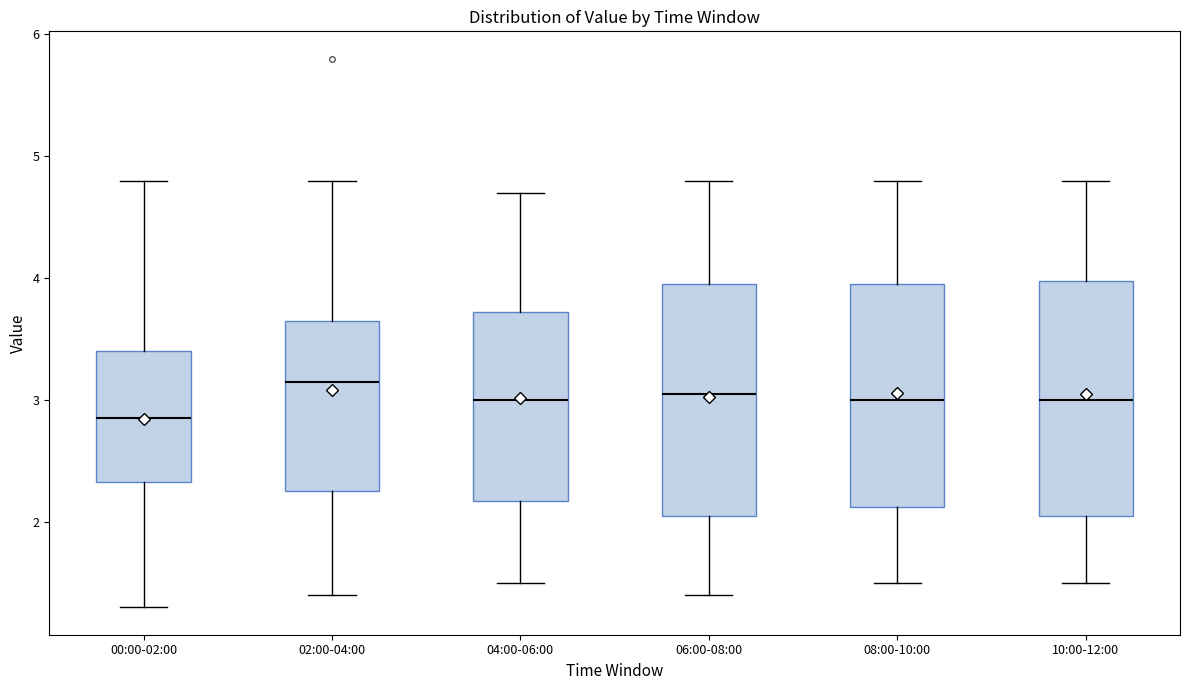

Reading left to right, read every box against the y-axis: the position of its median line, the range the box covers, and the ends of its whiskers. The values are not printed on the chart, so give them approximately, as read against the axis.

00:00-02:00: median 2.9, box 2.3 to 3.4, whiskers 1.3 to 4.8
02:00-04:00: median 3.2, box 2.3 to 3.7, whiskers 1.4 to 4.8
04:00-06:00: median 3.0, box 2.2 to 3.7, whiskers 1.5 to 4.7
06:00-08:00: median 3.1, box 2.1 to 4.0, whiskers 1.4 to 4.8
08:00-10:00: median 3.0, box 2.1 to 4.0, whiskers 1.5 to 4.8
10:00-12:00: median 3.0, box 2.1 to 4.0, whiskers 1.5 to 4.8